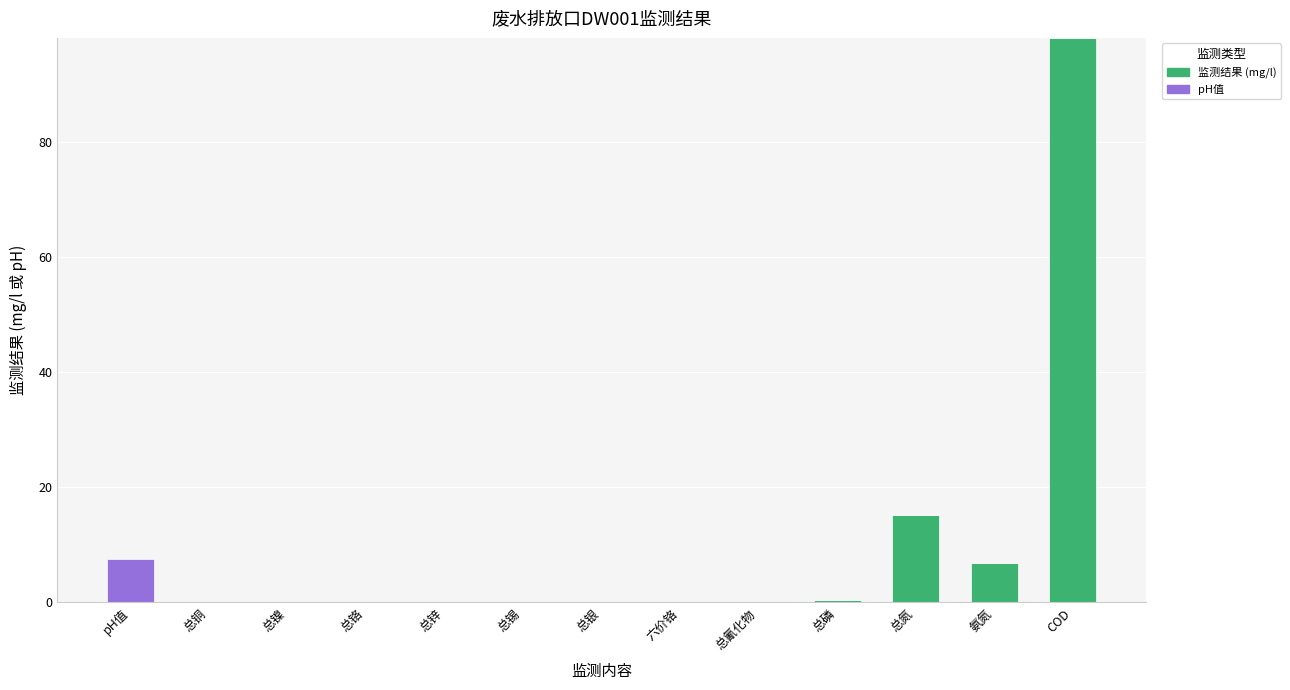

What is the maximum value for 监测结果 (mg/l)?

98.0